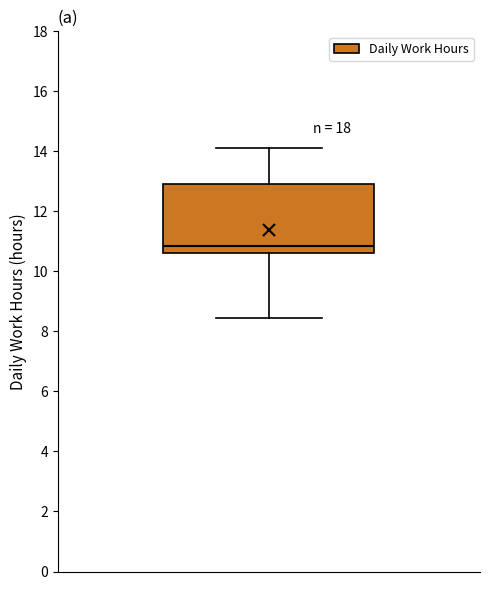

Transcribe this box plot: give where the median line is, the range the box spans, and where the two whiskers end, as read against the y-axis. The values are not printed on the chart, so give them approximately, as read against the axis.

median 10.8, box 10.6 to 13.0, whiskers 8.4 to 14.2